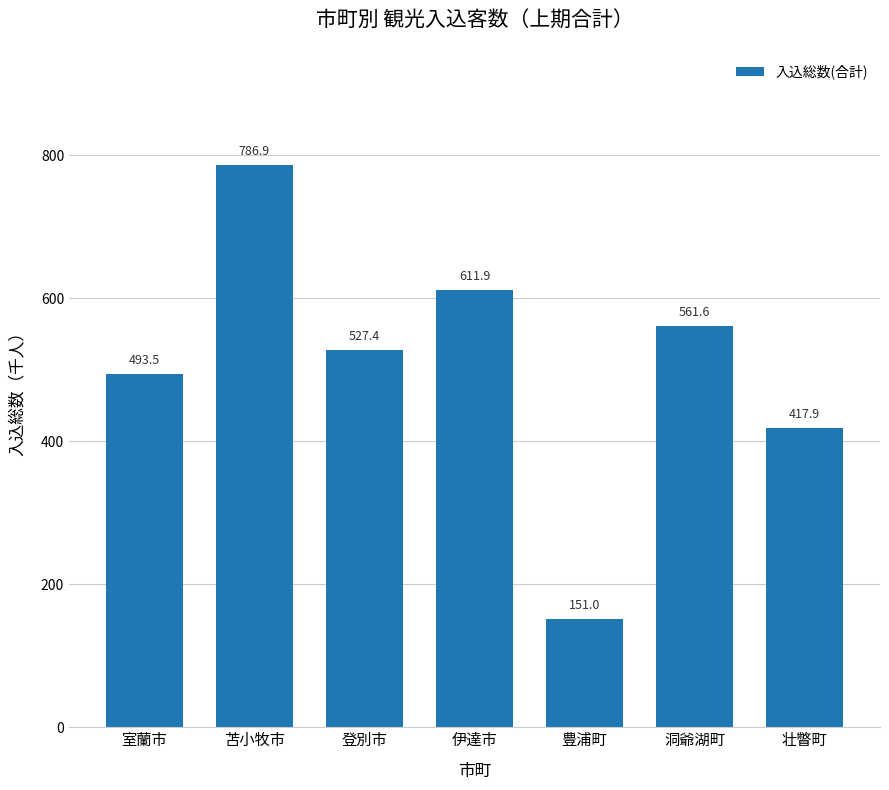

True or false: the data shows 228.8 at 室蘭市.

False